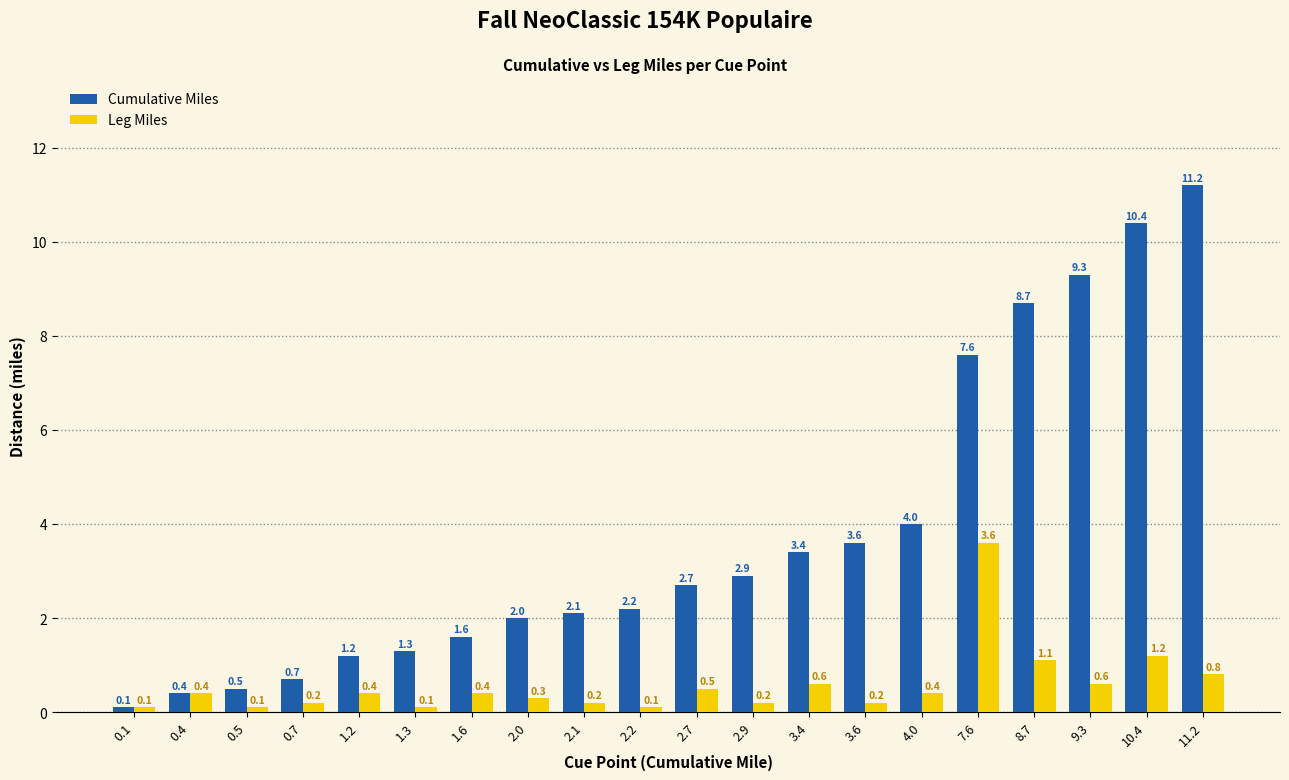

How many bars are there in total?

40